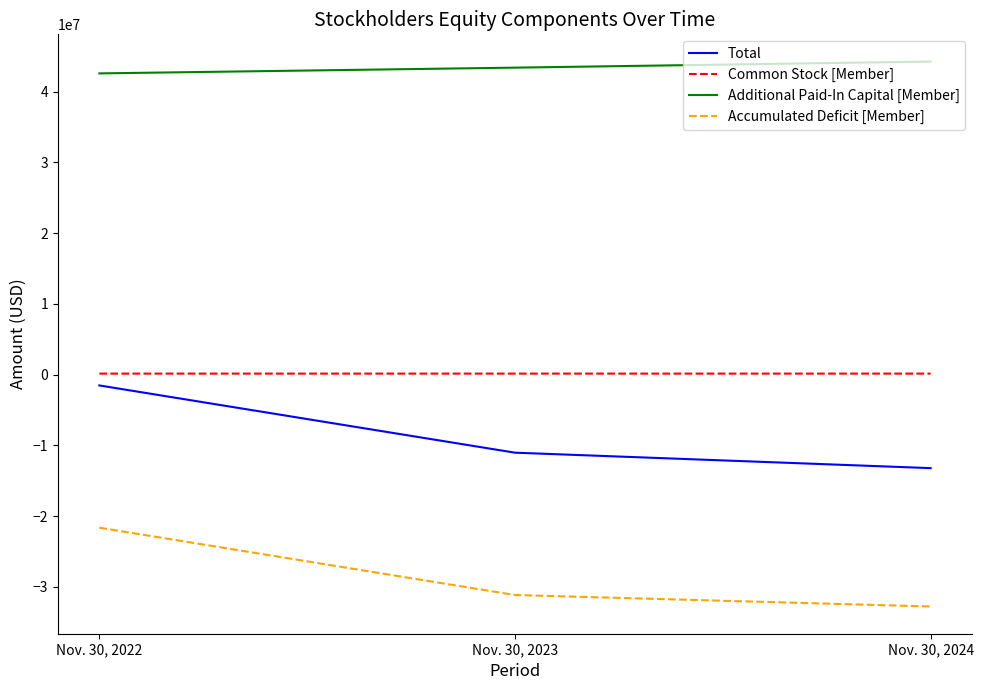

What is the average value of the Total series?

-8590517